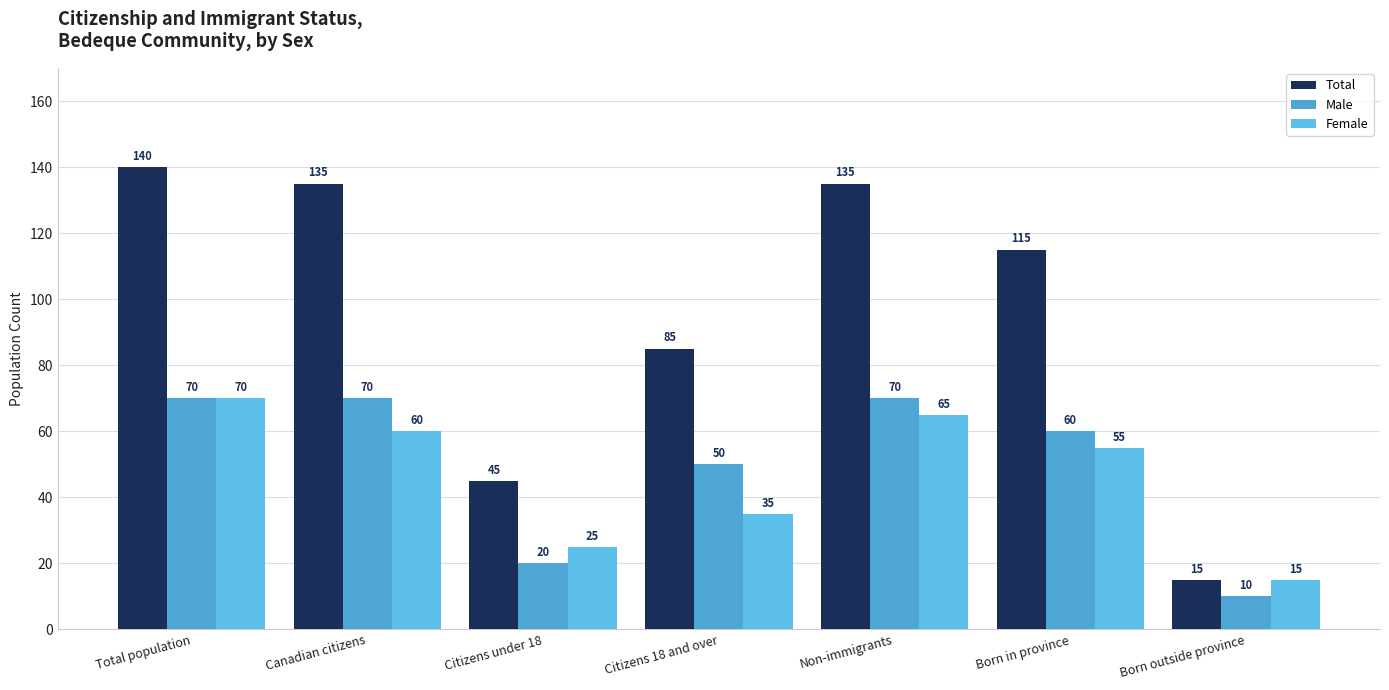

At which label does Female first exceed 55?

Total population